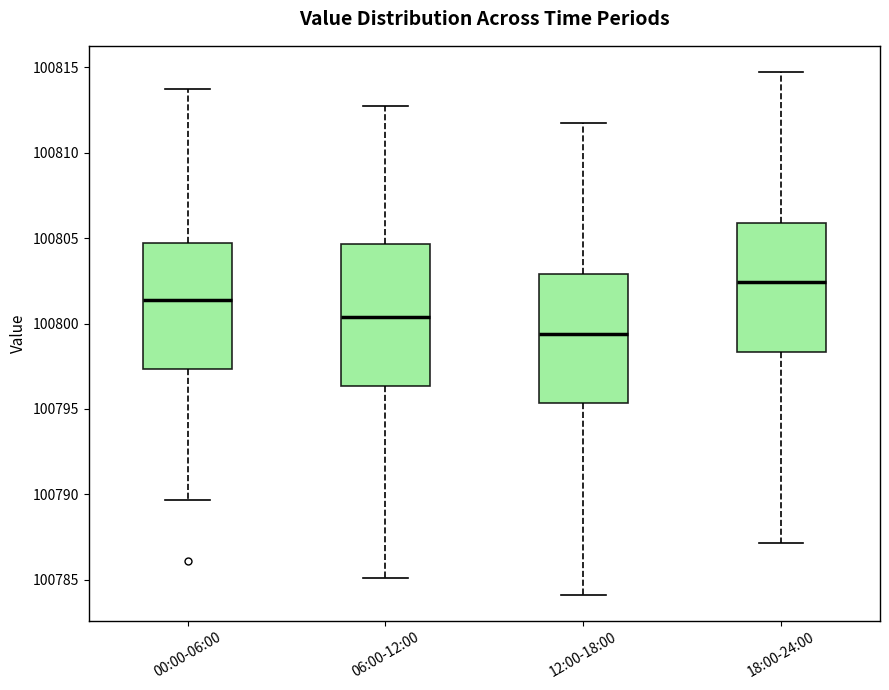

Reading left to right, transcribe this box plot: for each box, give where its median line is, the range the box spans, and where its two whiskers end, as read against the y-axis. The values are not printed on the chart, so give them approximately, as read against the axis.

00:00-06:00: median 100801.5, box 100797.5 to 100804.5, whiskers 100789.5 to 100813.5
06:00-12:00: median 100800.5, box 100796.5 to 100804.5, whiskers 100785.0 to 100812.5
12:00-18:00: median 100799.5, box 100795.5 to 100803.0, whiskers 100784.0 to 100811.5
18:00-24:00: median 100802.5, box 100798.5 to 100806.0, whiskers 100787.0 to 100814.5